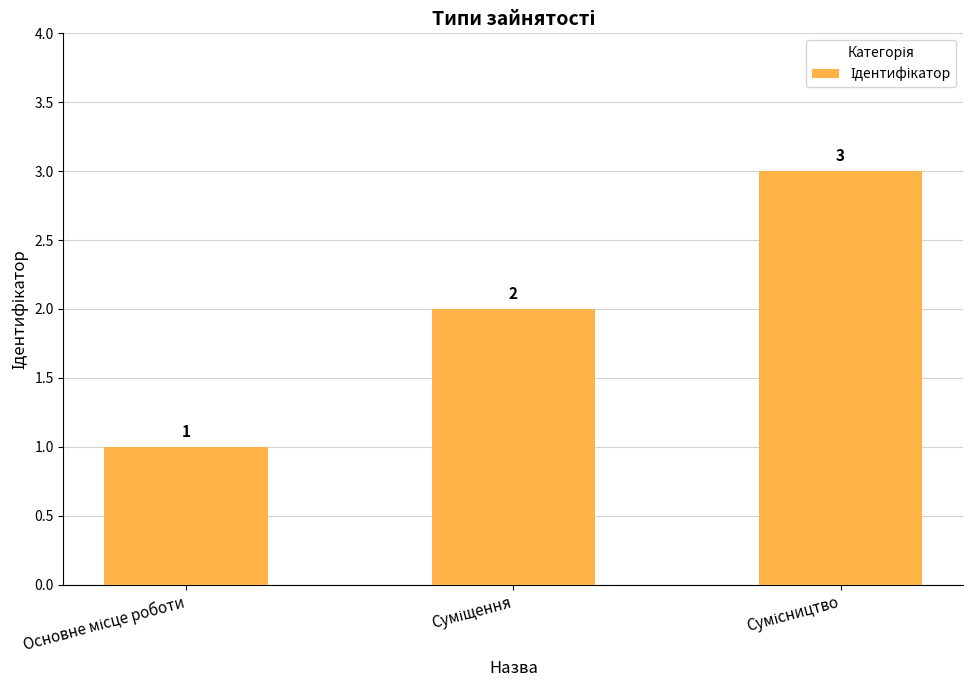

What is the value of the 3rd bar from the left?

3